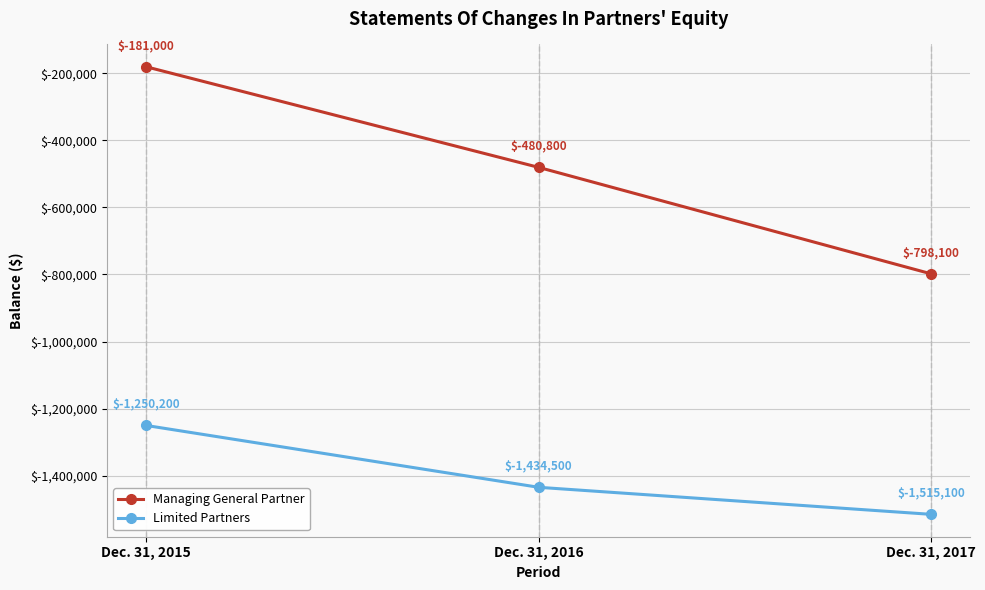

What is the sum of the Limited Partners values at Dec. 31, 2017 and Dec. 31, 2016?

-2949600